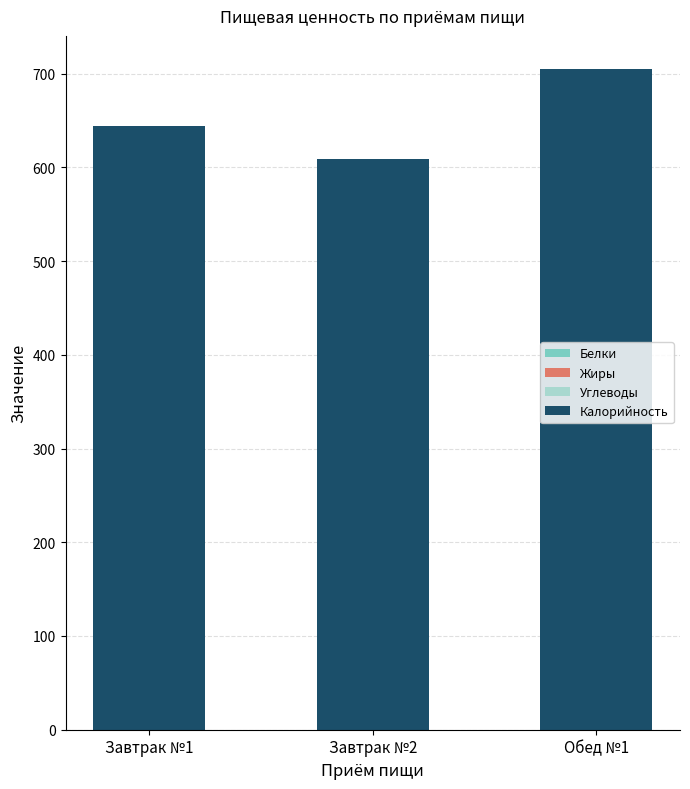

Which series changed the most between Завтрак №2 and Обед №1?

Калорийность